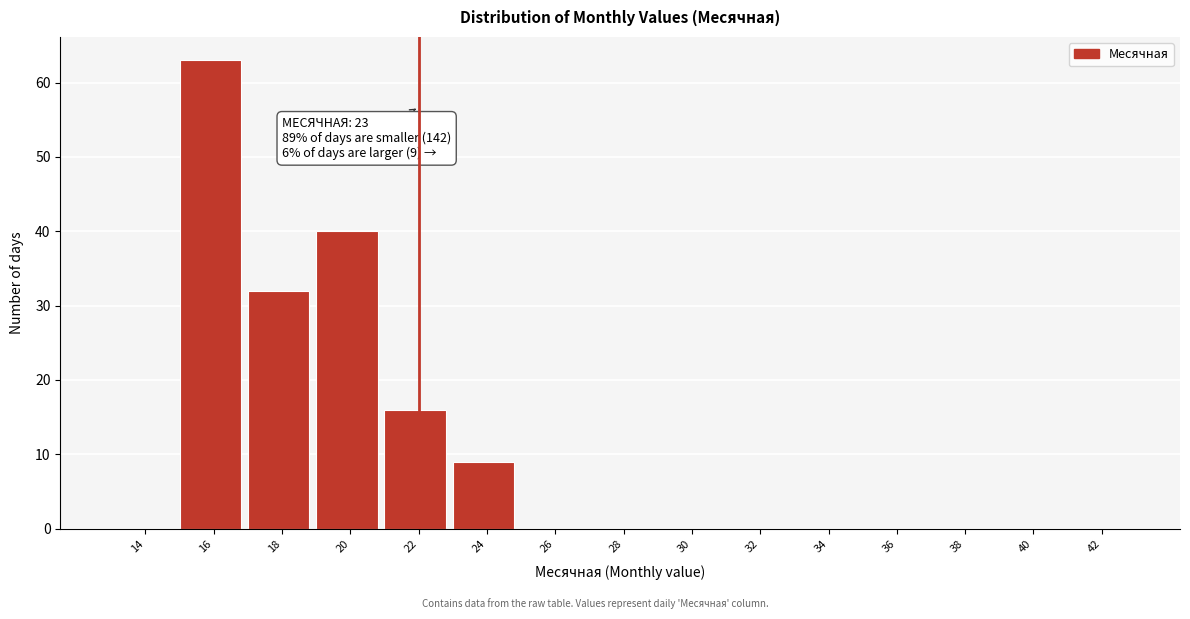

Reading left to right, extract all data points from this chart.

14=0	16=63	18=32	20=40	22=16	24=9	26=0	28=0	30=0	32=0	34=0	36=0	38=0	40=0	42=0